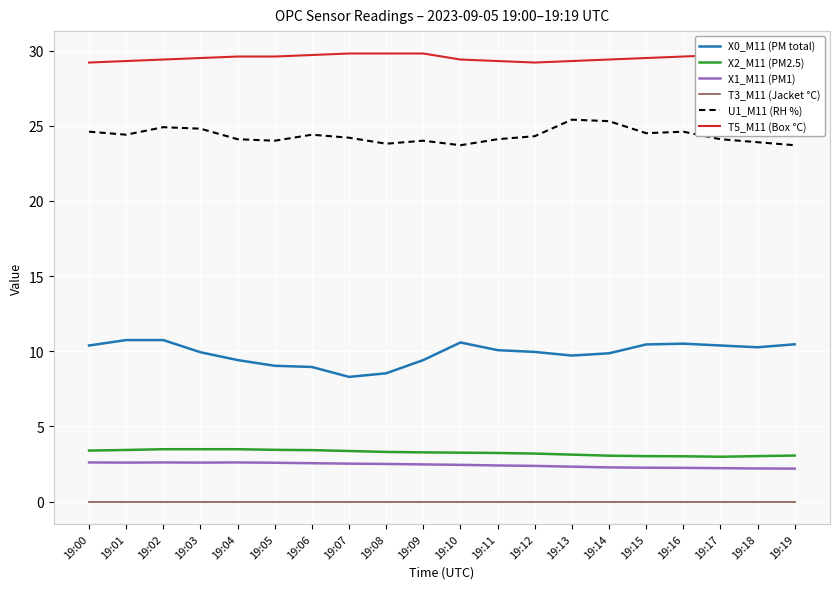

Rank the series by their maximum value, from highest to lowest.

T5_M11 (Box °C), U1_M11 (RH %), X0_M11 (PM total), X2_M11 (PM2.5), X1_M11 (PM1), T3_M11 (Jacket °C)